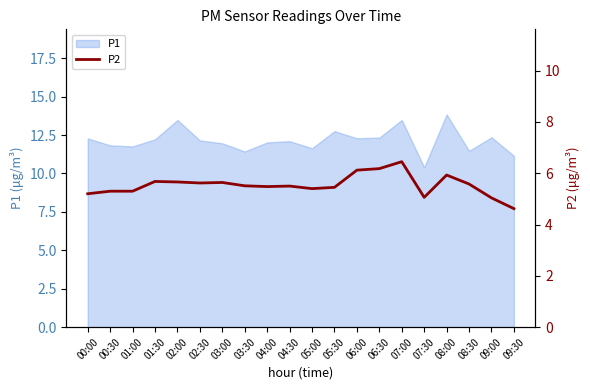

Reading left to right, what are all the values shown in this chart?

5.2	5.3	5.3	5.7	5.7	5.6	5.6	5.5	5.5	5.5	5.4	5.5	6.1	6.2	6.5	5.1	5.9	5.6	5.0	4.6